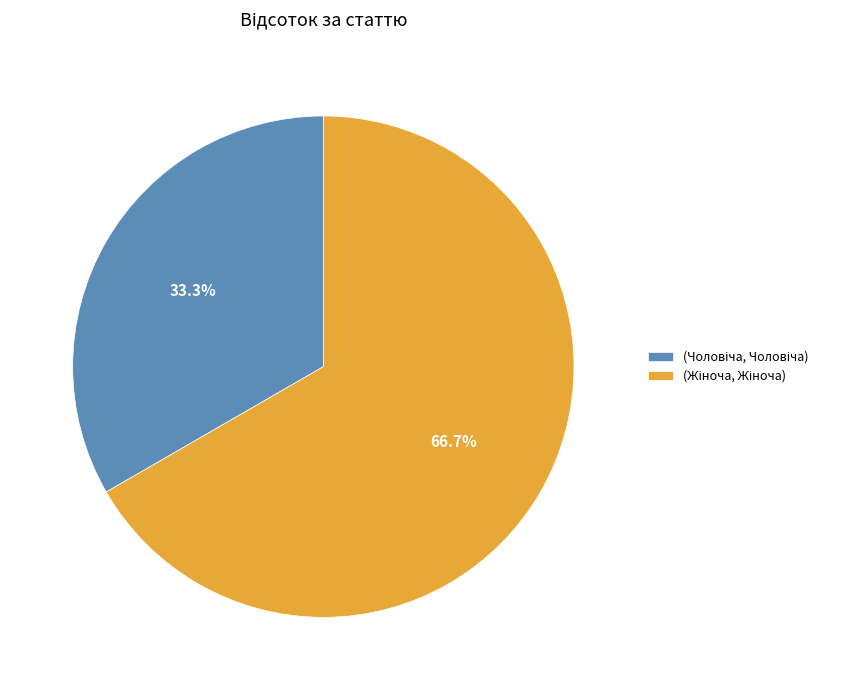

Count the number of slices in the pie.

2